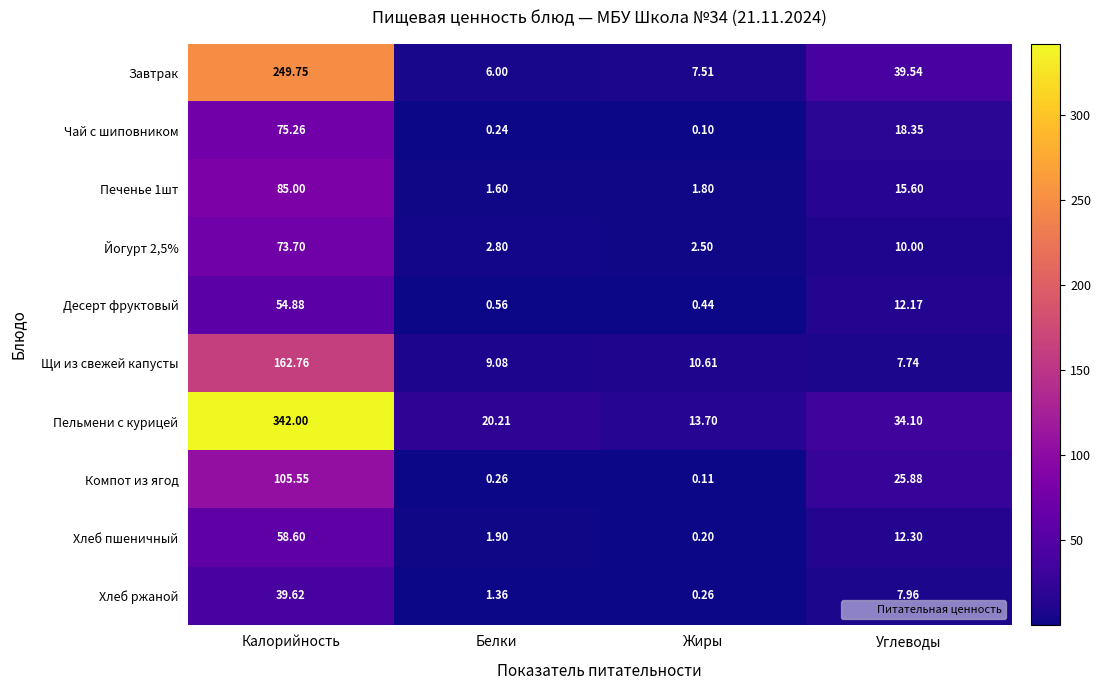

At which label is Хлеб пшеничный closest to 29?

Углеводы